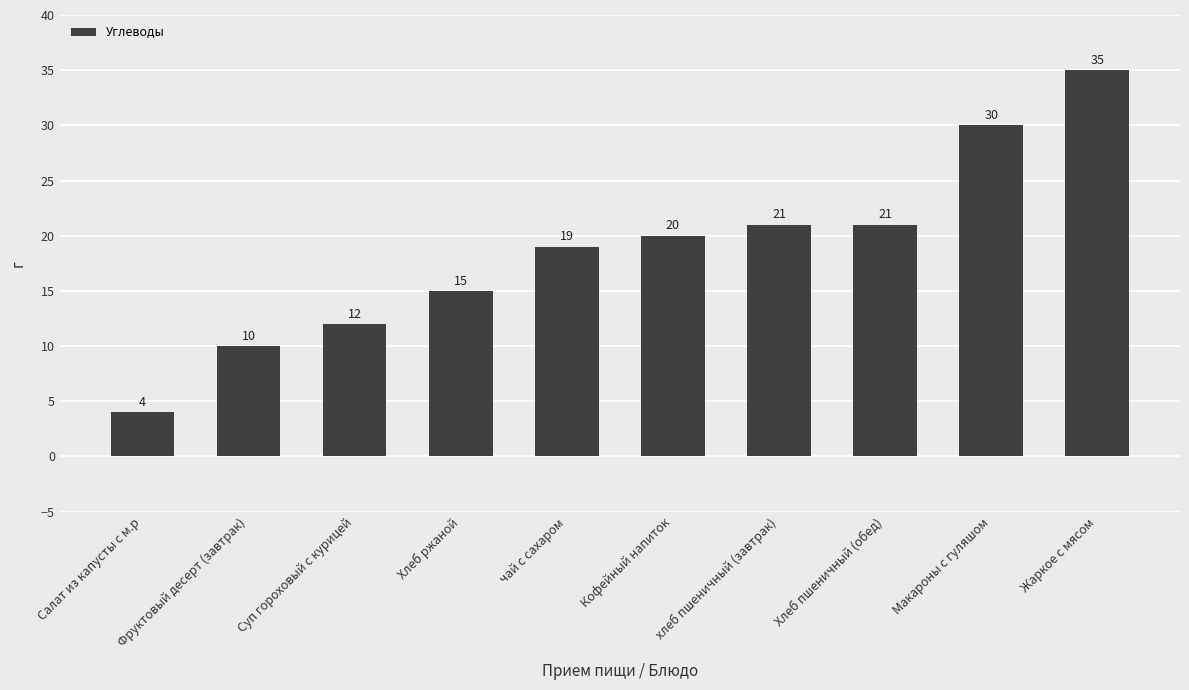

How many values are below 20?

5